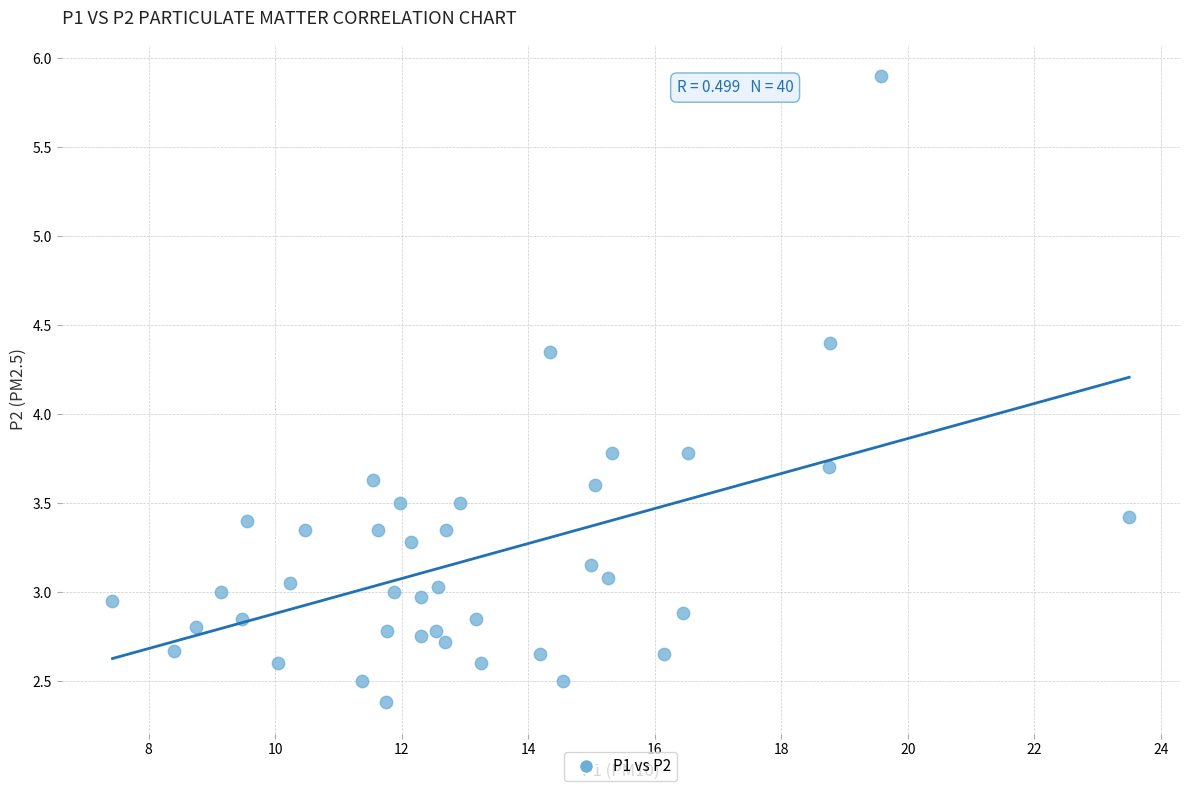

What is the range of Y values (max minus min)?

3.5